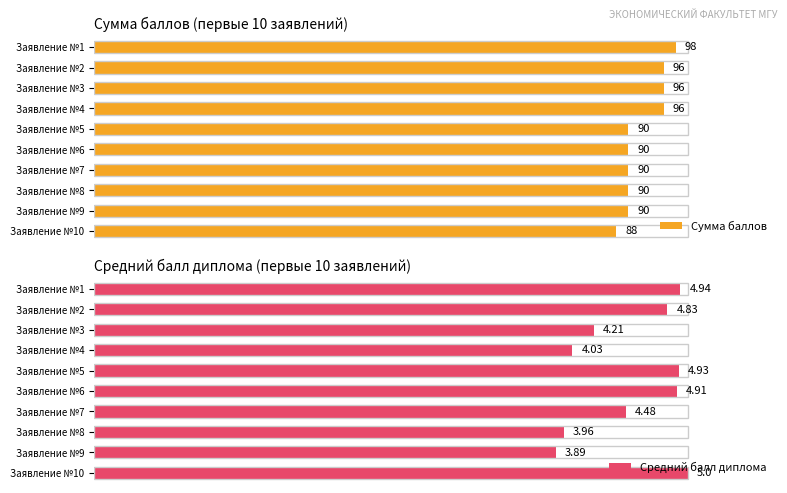

At which label does Сумма баллов reach its minimum?

Заявление №10